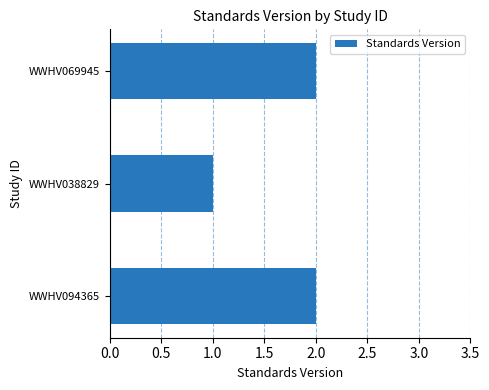

The chart shows a value of 3 at WWHV094365. True or false?

False